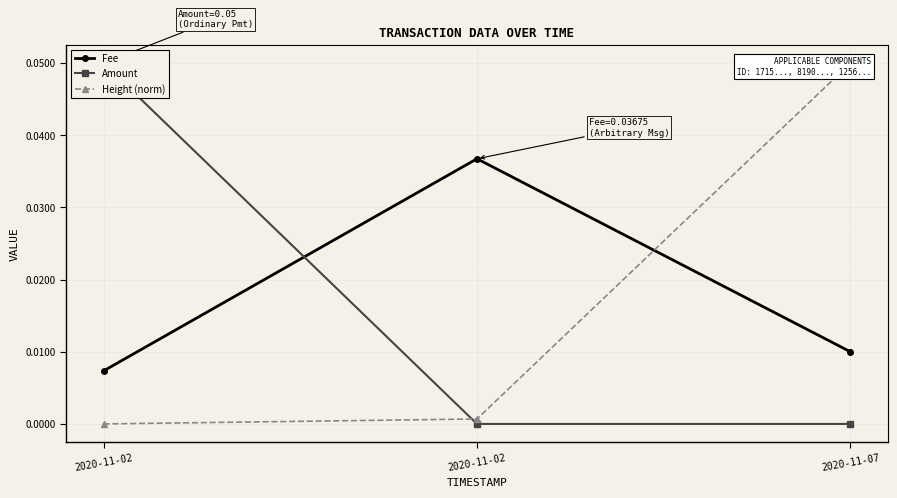

Which category has the lowest value in the Fee series?

2020-11-02